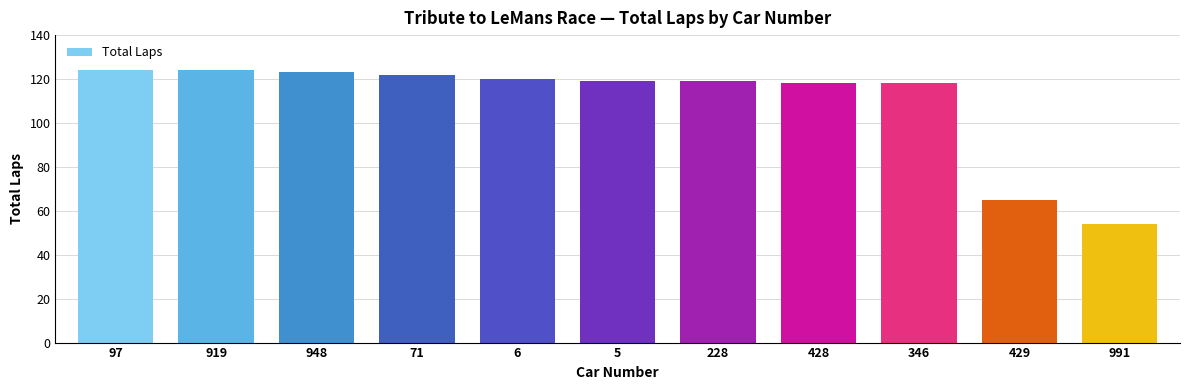

Reading left to right, extract all data points from this chart.

124	124	123	122	120	119	119	118	118	65	54